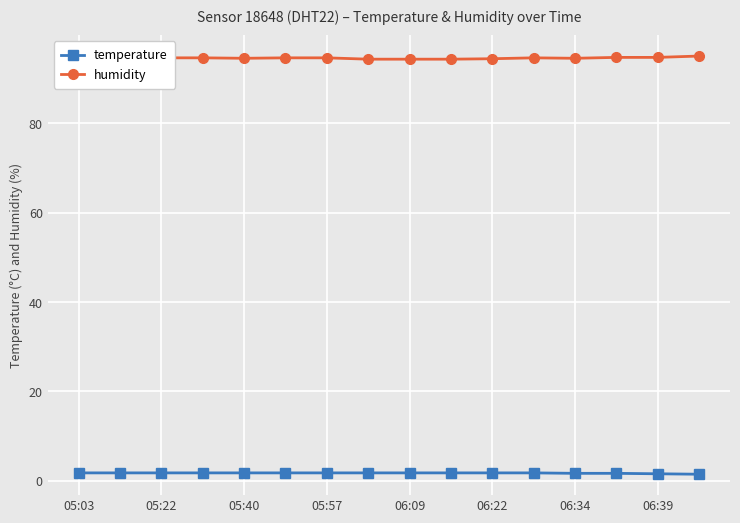

At how many categories does at least one series exceed 87?

16